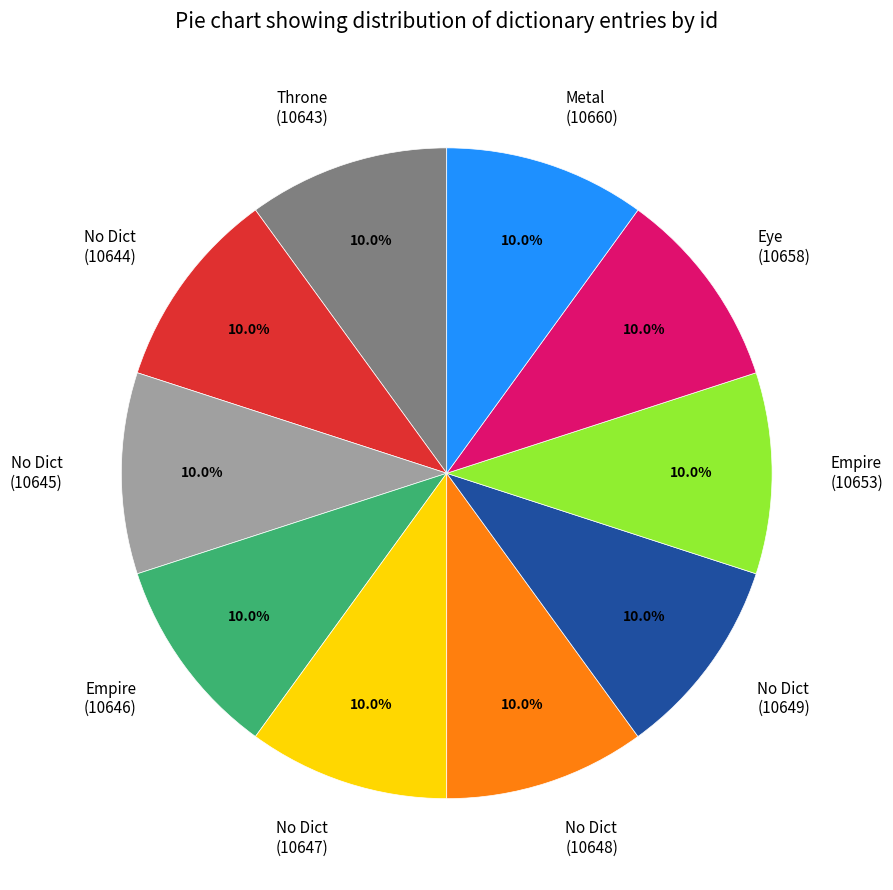

Combined, do Throne (10643) and Empire (10646) account for over 50%?

No